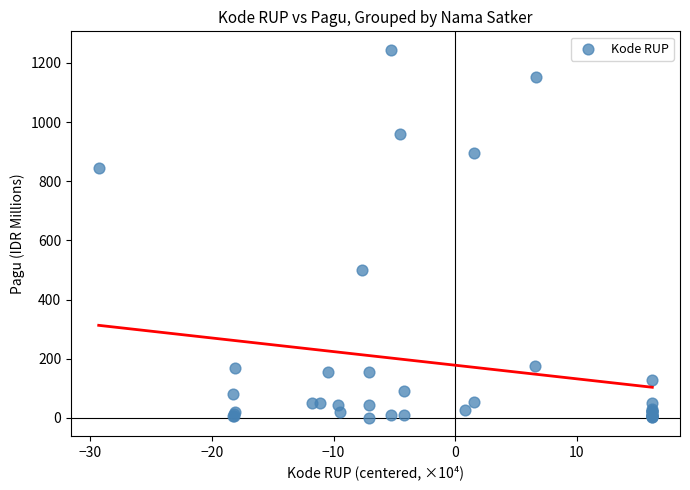

What Y value in the scatter plot is closest to 622?

499.9